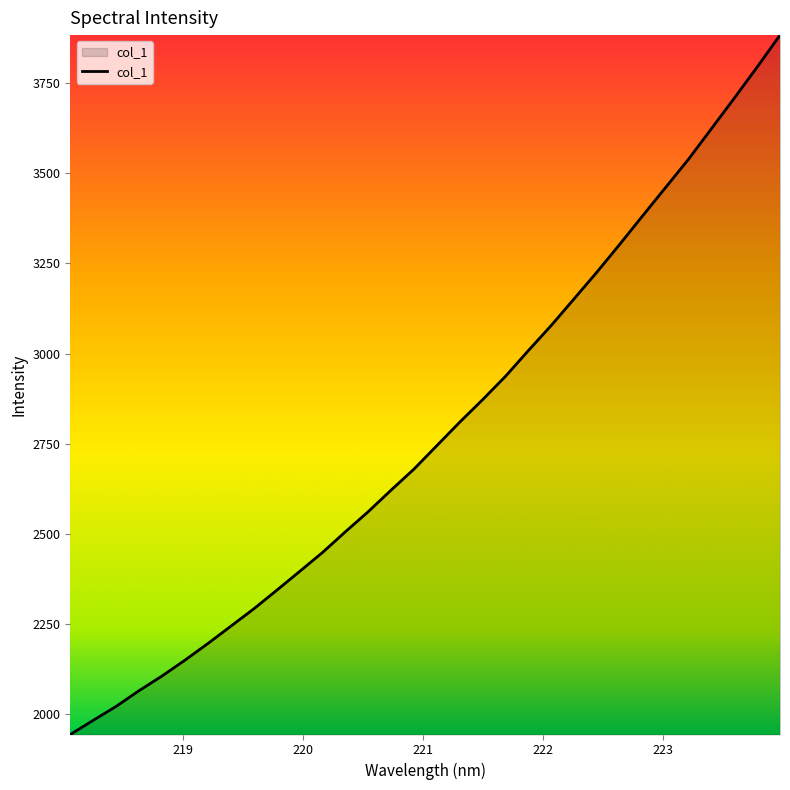

What is the smallest value displayed?

1944.1